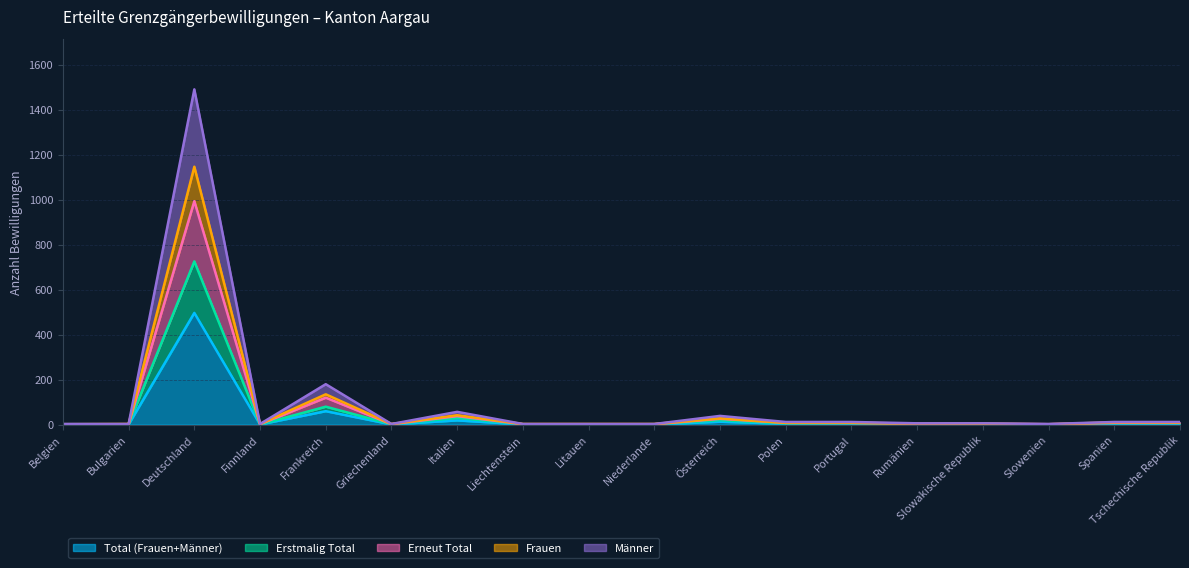

Which category has the lowest value in the Erstmalig Total series?

Finnland